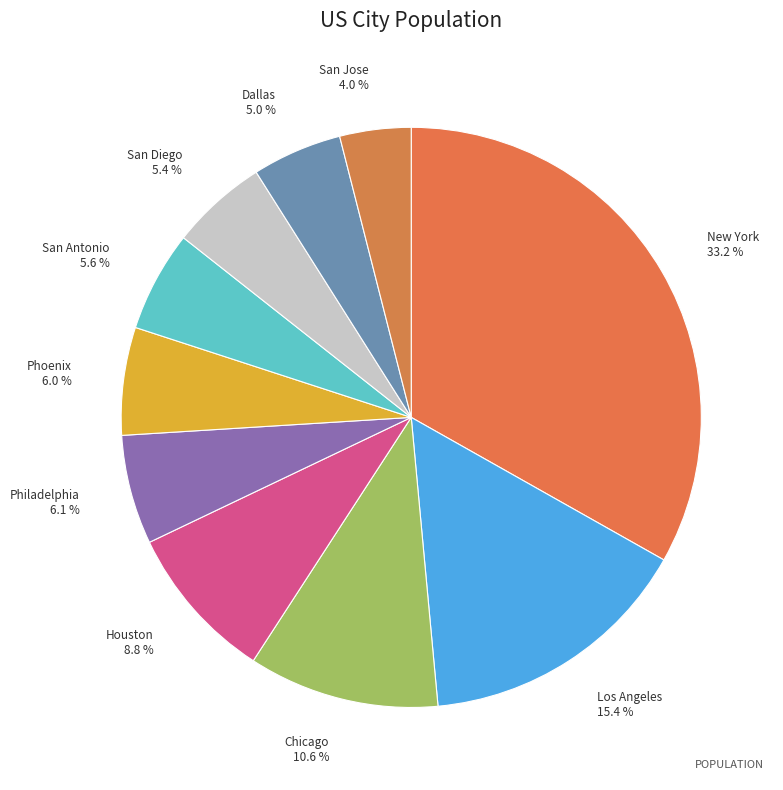

To the nearest percent, what is the difference between the largest and smallest slice percentages?

29%